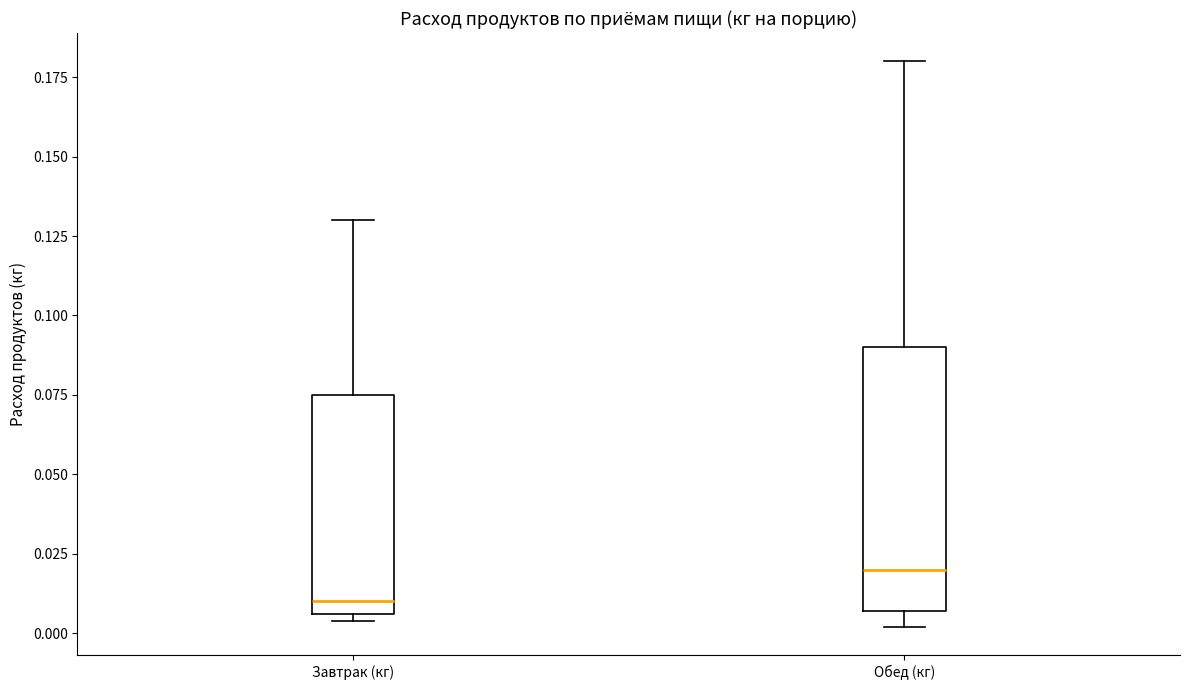

Comparing the boxes themselves (not the whiskers), which one is the tallest?

Обед (кг)